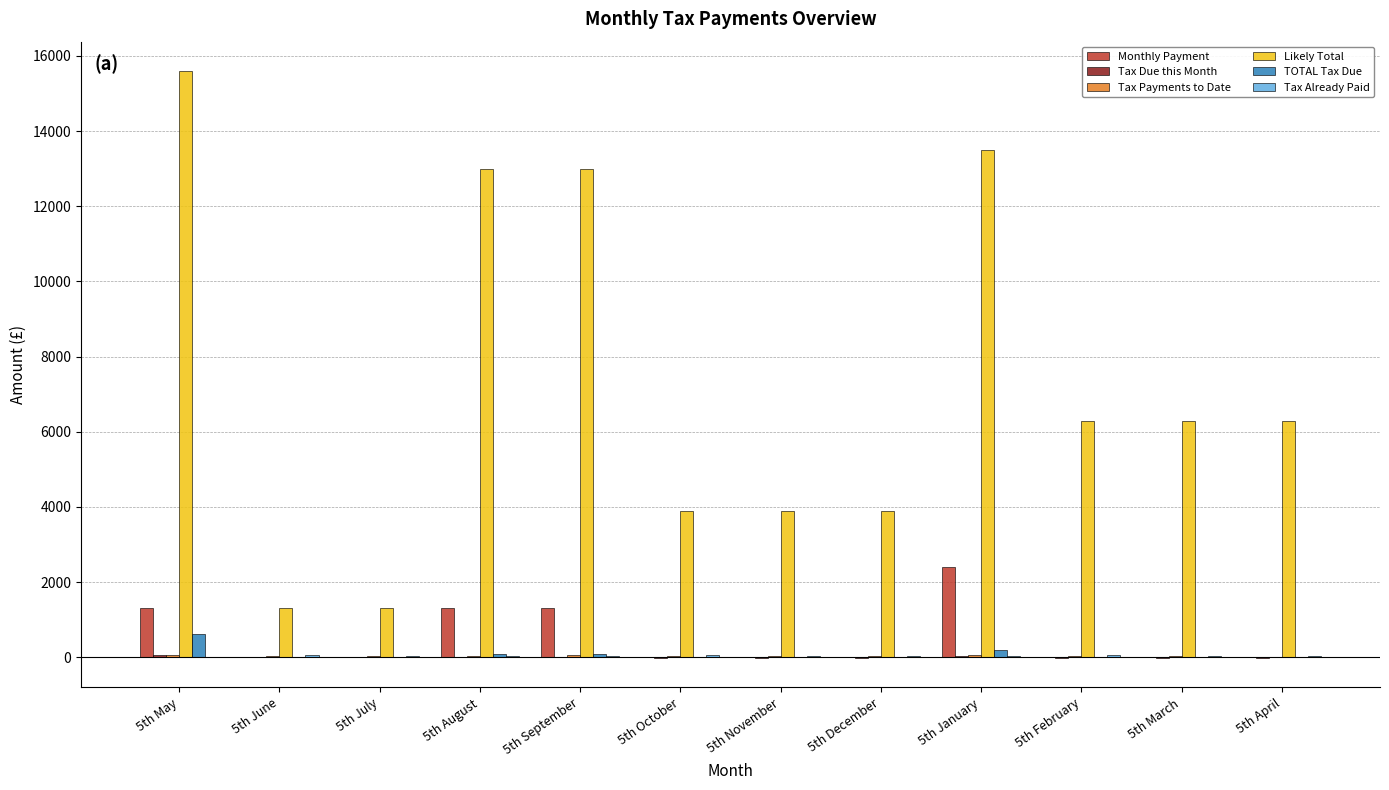

The value of TOTAL Tax Due at 5th November is 0.0. True or false?

True